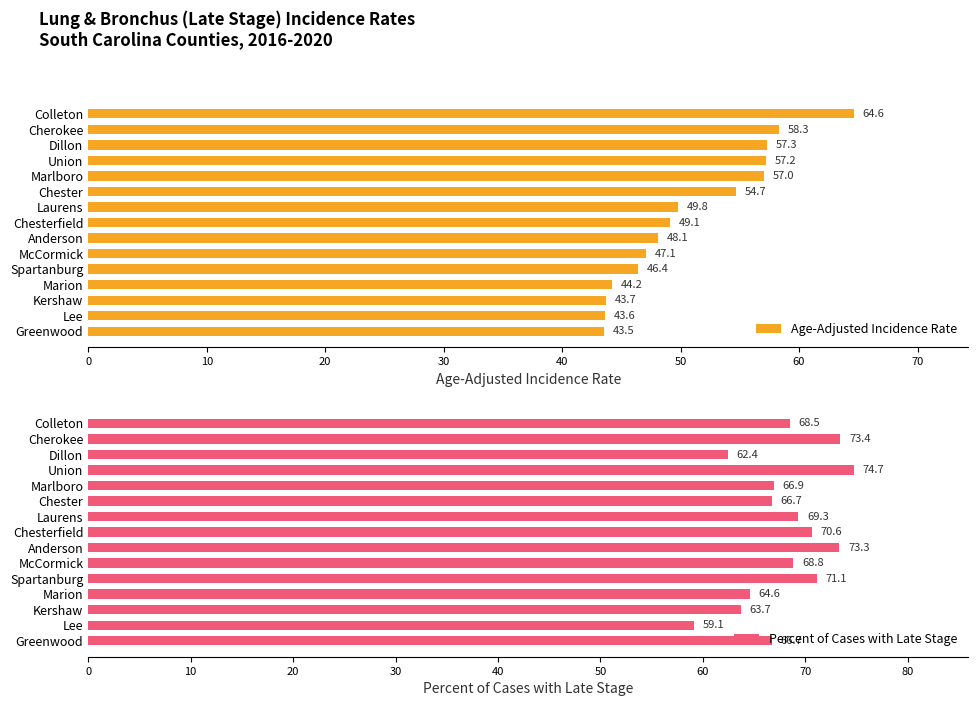

What is the lowest value of the Percent of Cases with Late Stage series?

59.1